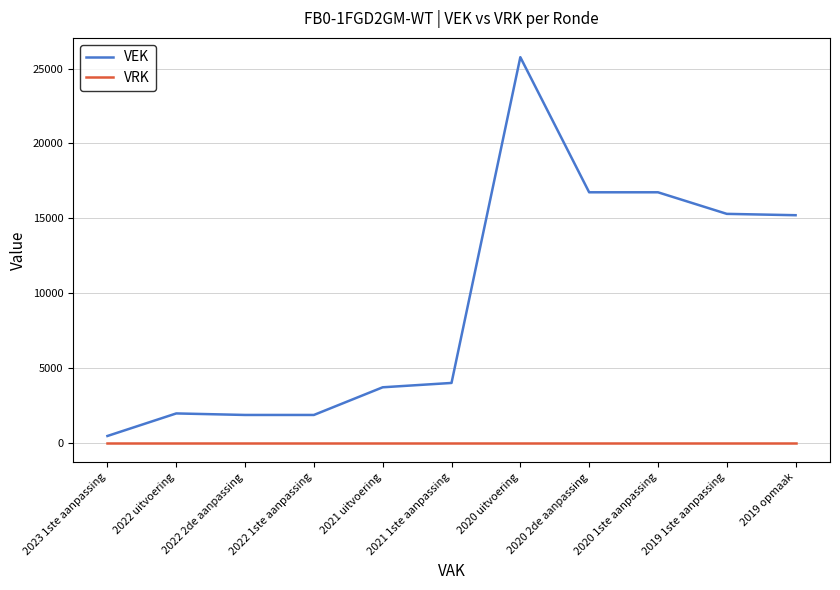

Which series has the widest spread of values?

VEK